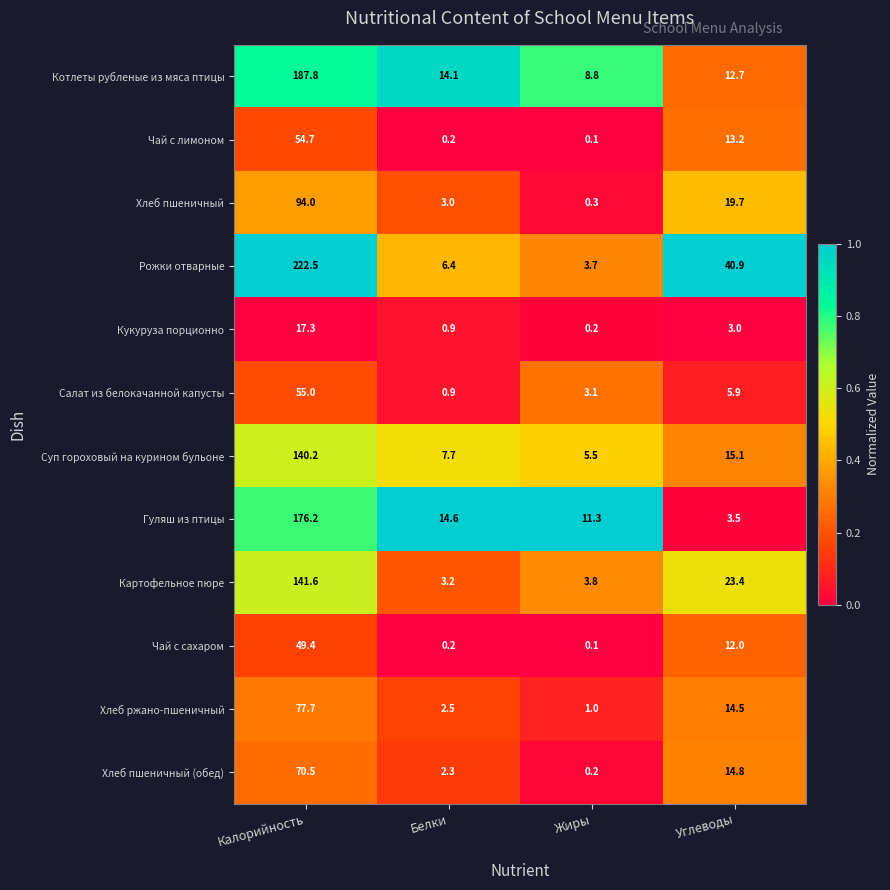

At which category does the chart reach its peak across all series?

Калорийность